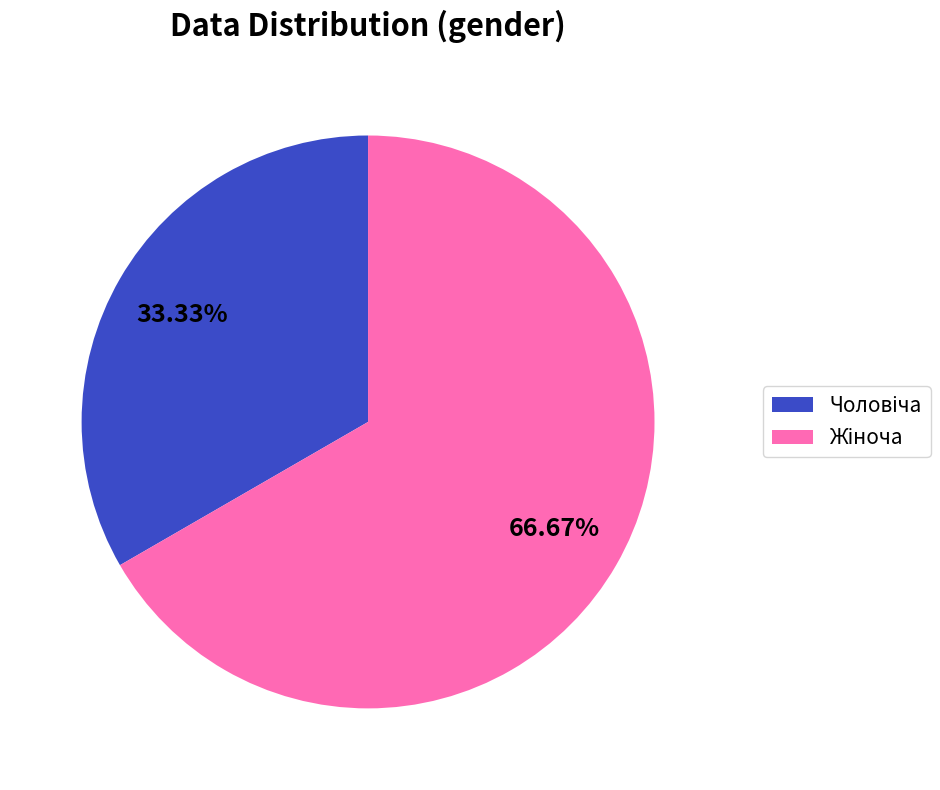

Is there a majority slice in this chart?

Yes